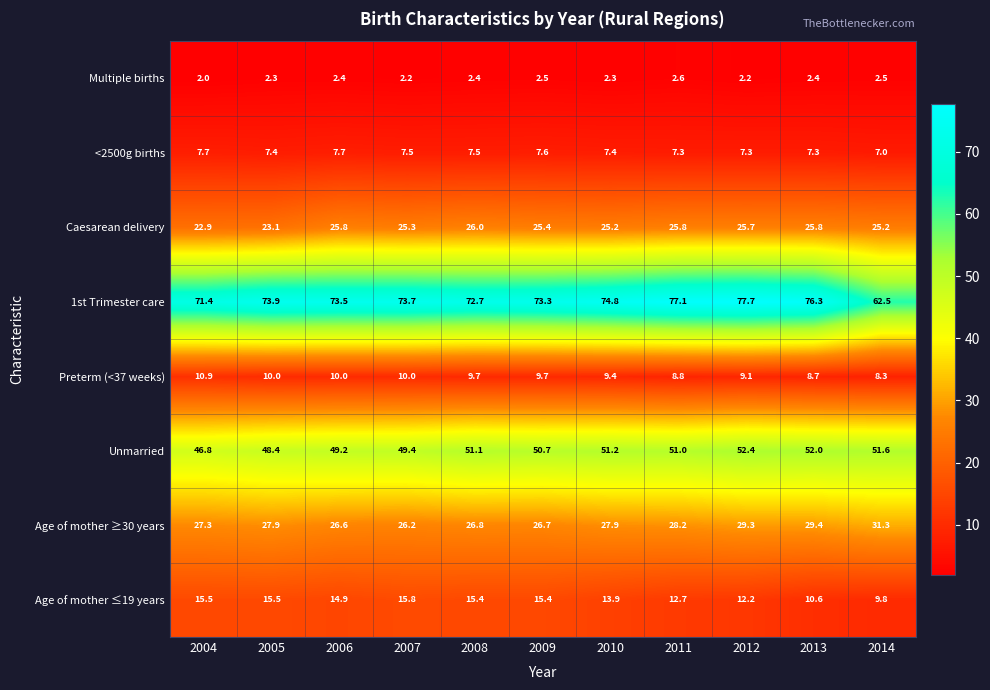

What is the sum of the 1st Trimester care values at 2006 and 2013?

149.8